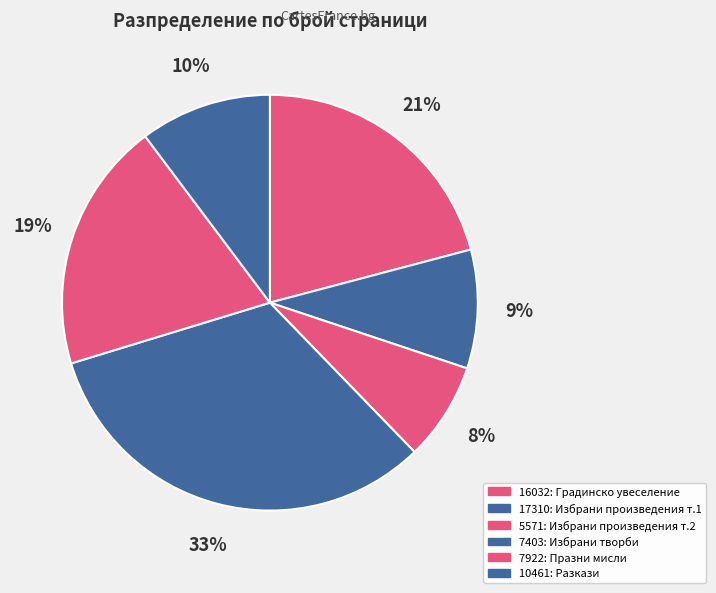

Combined, what portion of the pie is 10461 and 16032?

31.1%